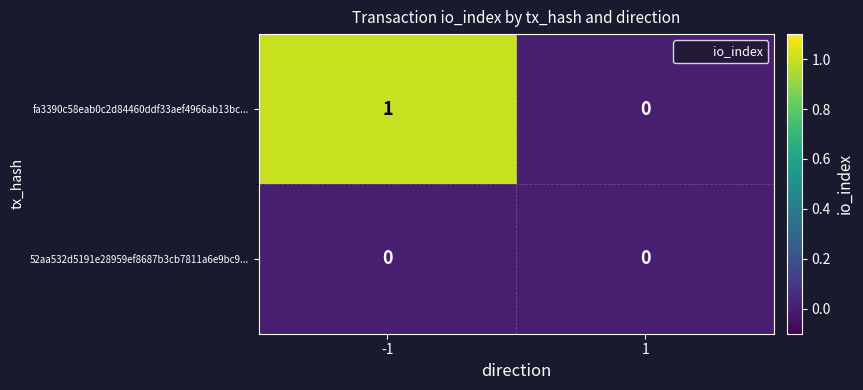

What is the greatest value displayed?

1